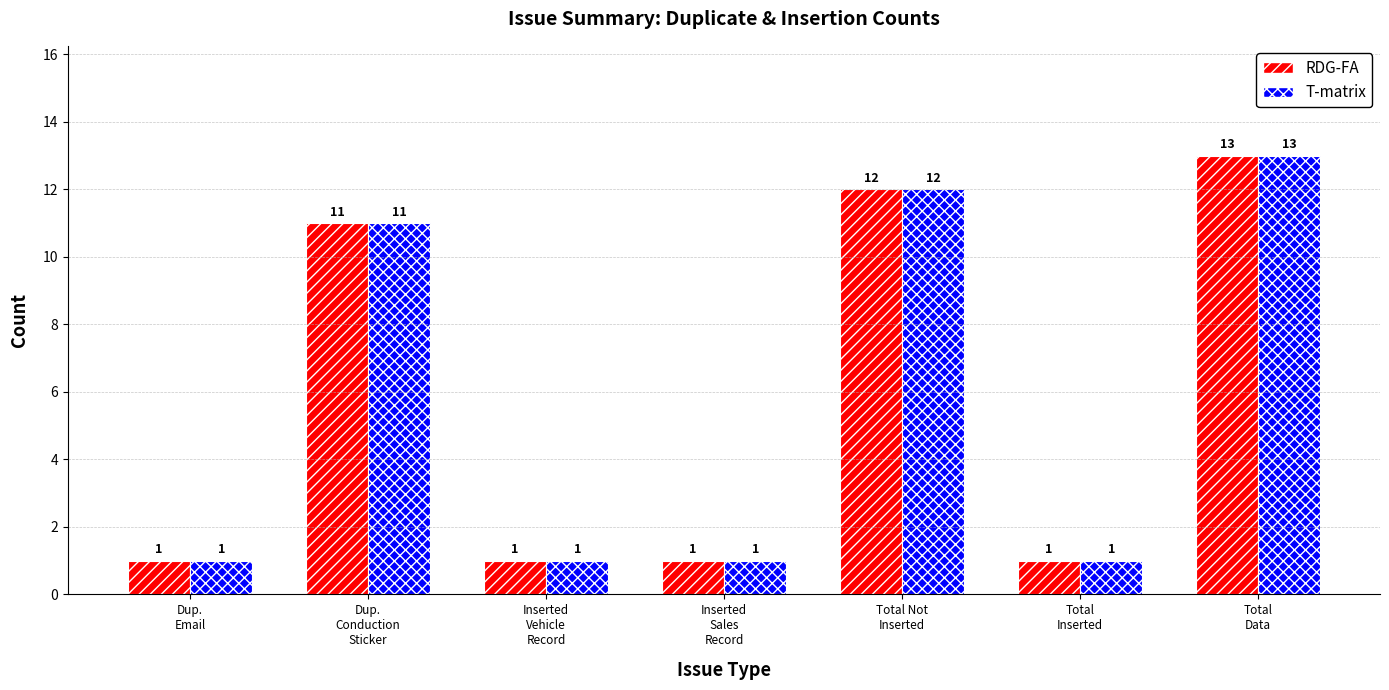

What is the sum of the T-matrix values at Dup.
Email and Inserted
Sales
Record?

2